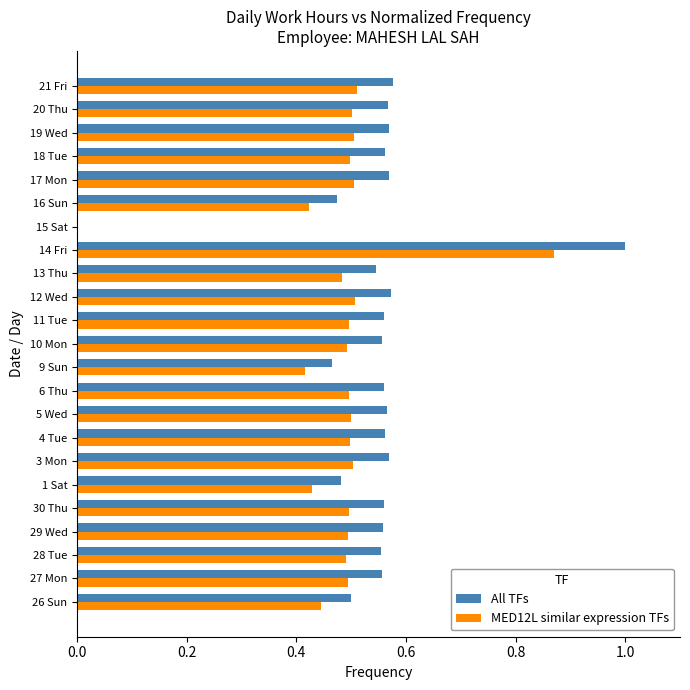

Count the number of data series in this chart.

2